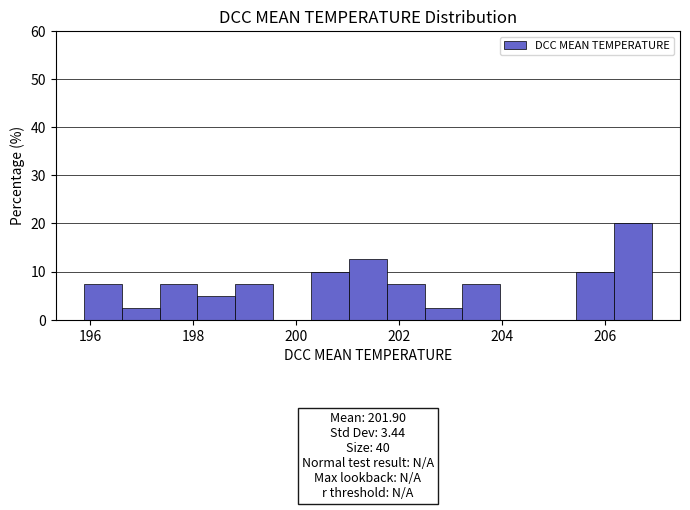

Around what value on the x-axis is the tallest bar? Give the approximate position of its centre, as read against the axis.

206.6